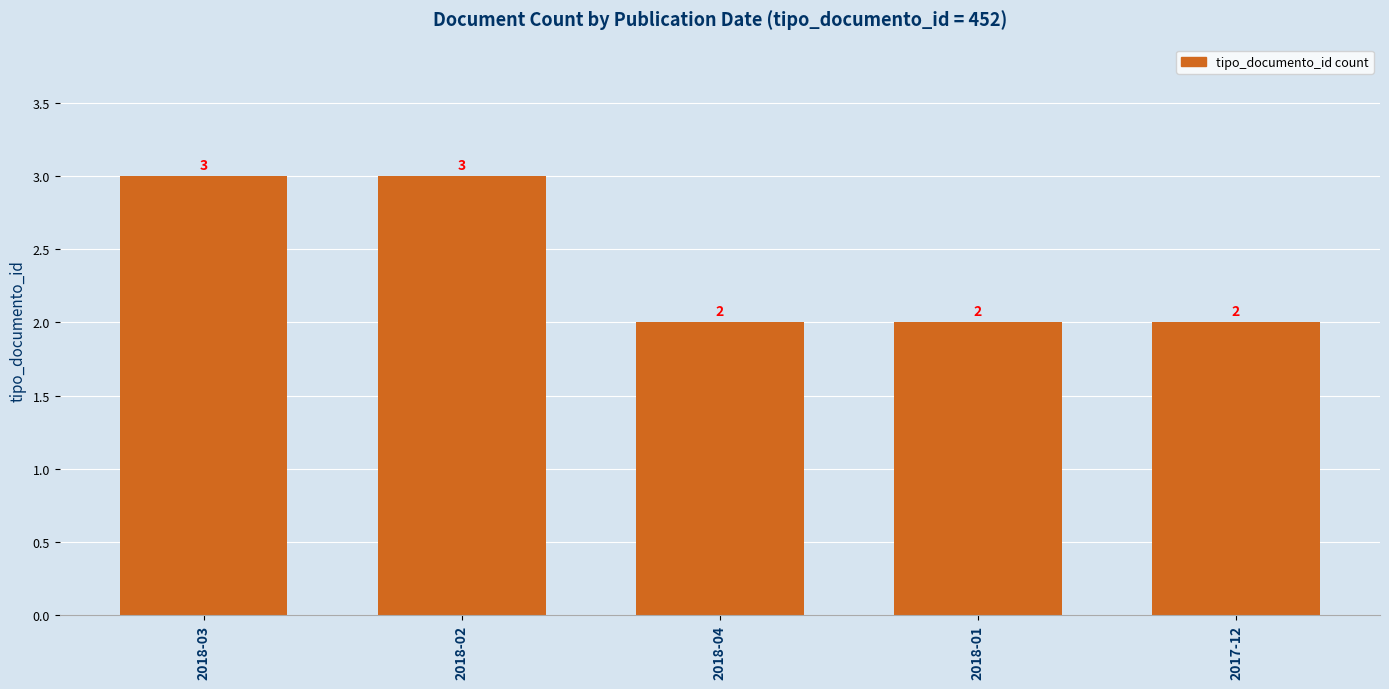

What is the change in value from 2018-03 to 2017-12?

-1